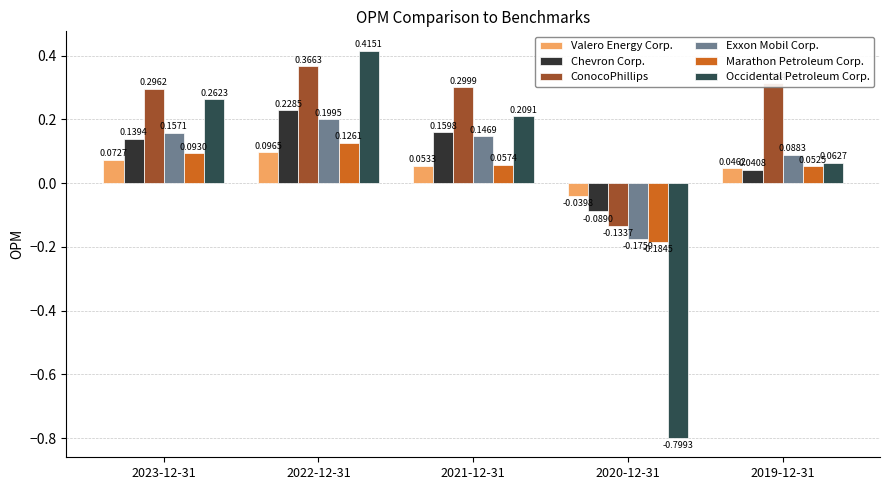

True or false: Valero Energy Corp. has a value of 0.1 at 2022-12-31.

True